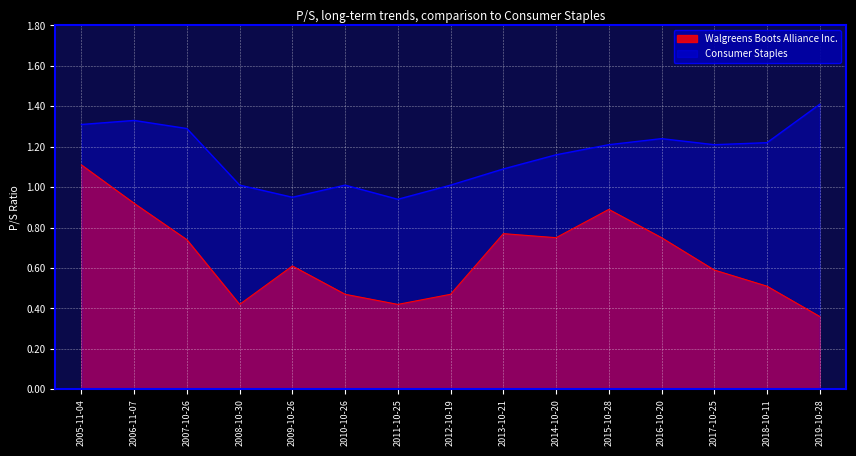

Rank the series by their average value, from highest to lowest.

Consumer Staples, Walgreens Boots Alliance Inc.